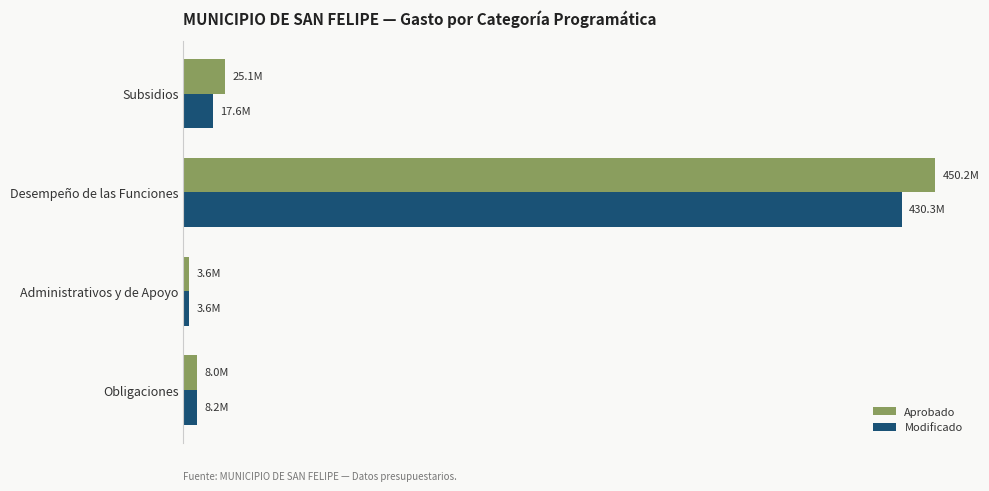

What are all the series names shown in the legend?

Aprobado, Modificado